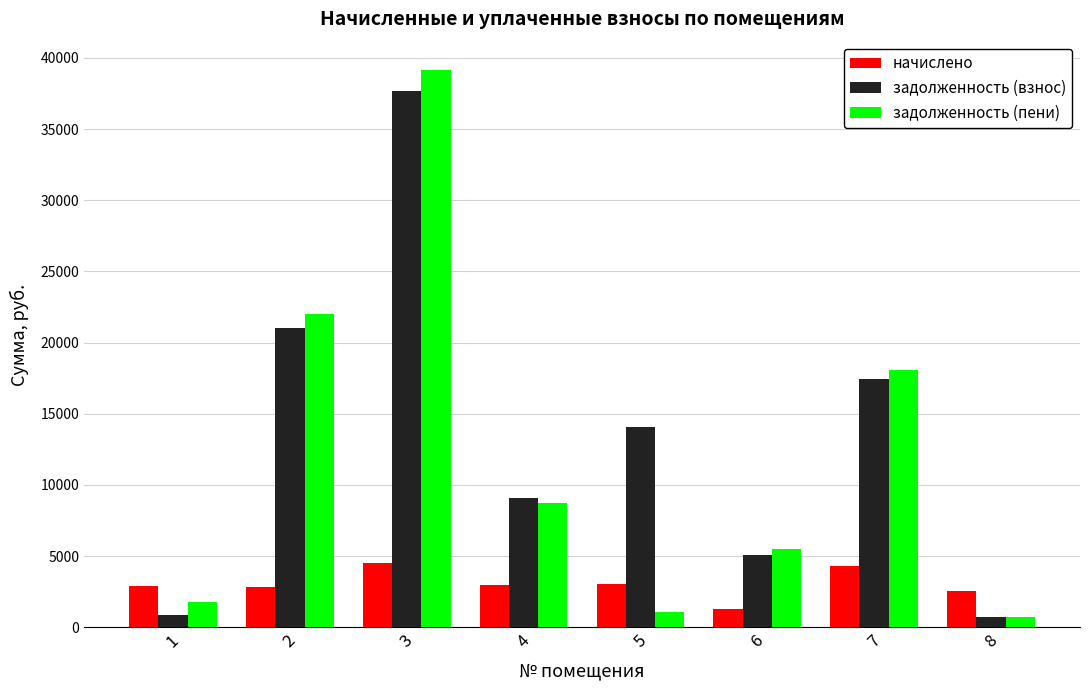

How many bars are there in each group?

3